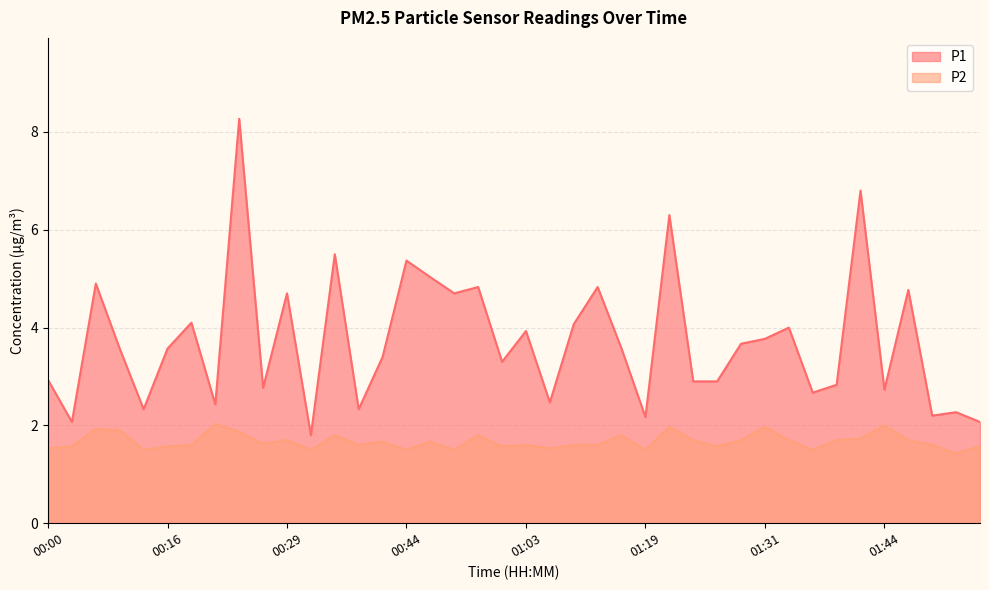

True or false: P2 and P1 cross at least once.

False